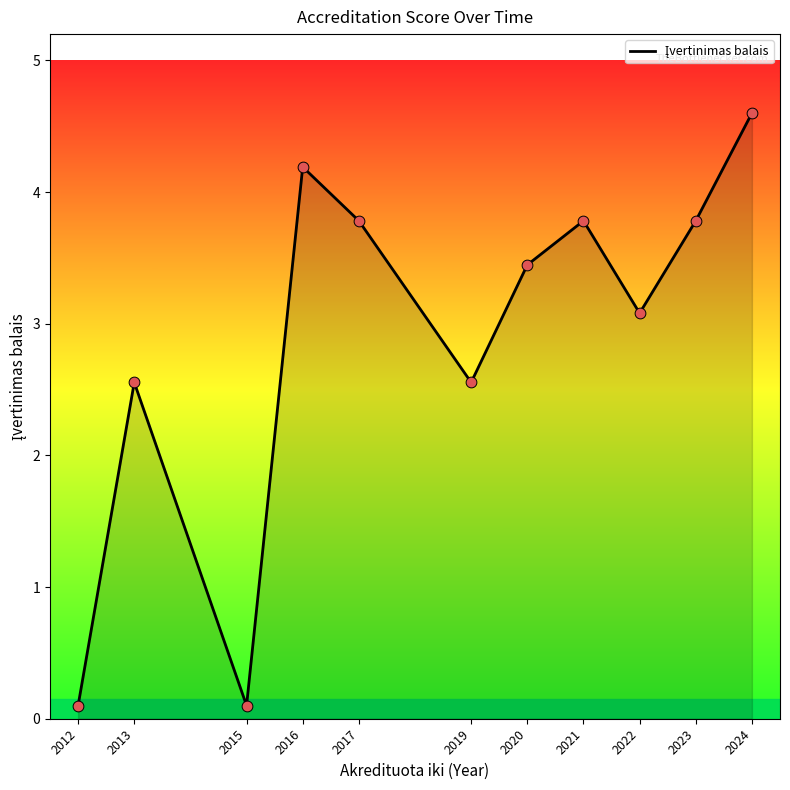

What is the change in value from 2012 to 2017?

+3.7